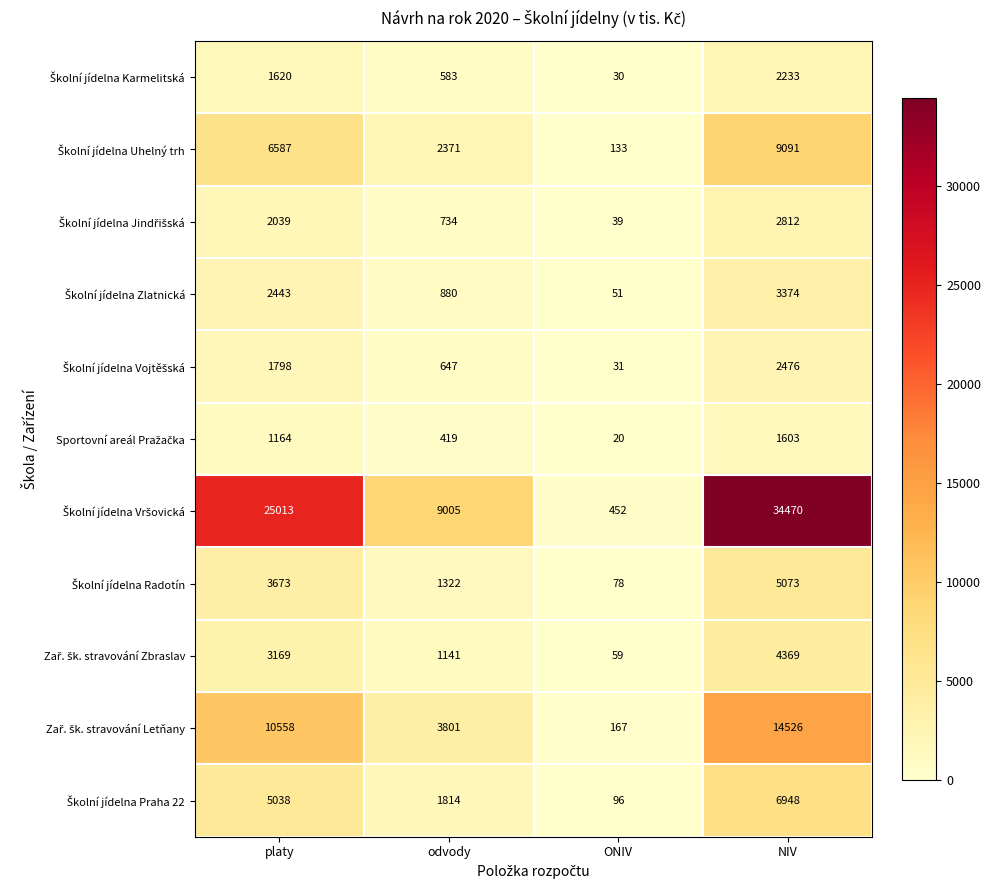

Which label corresponds to the largest value in the chart?

NIV